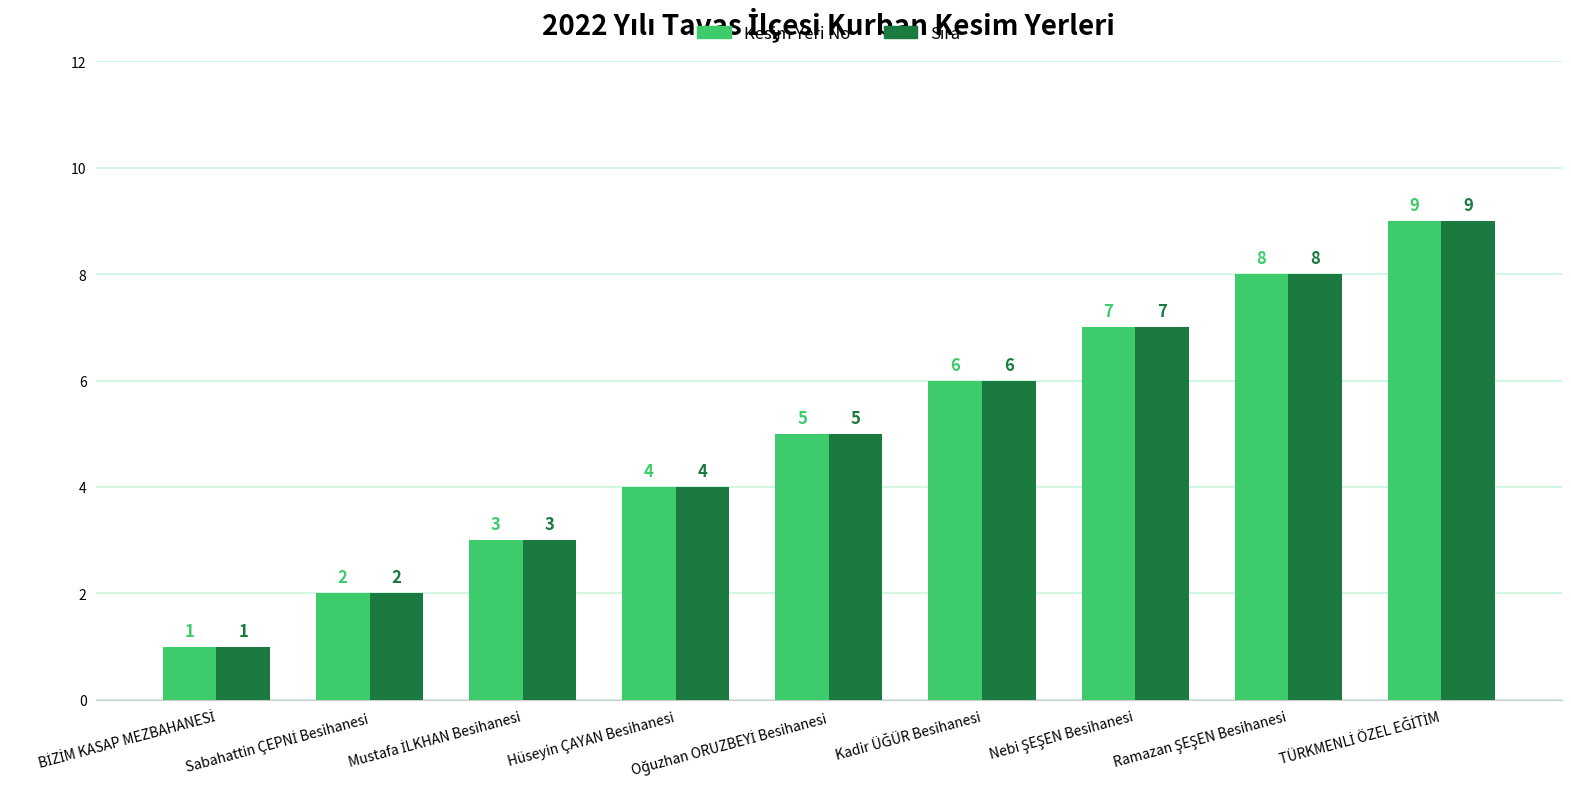

What is the average value of the Kesim Yeri No series?

5